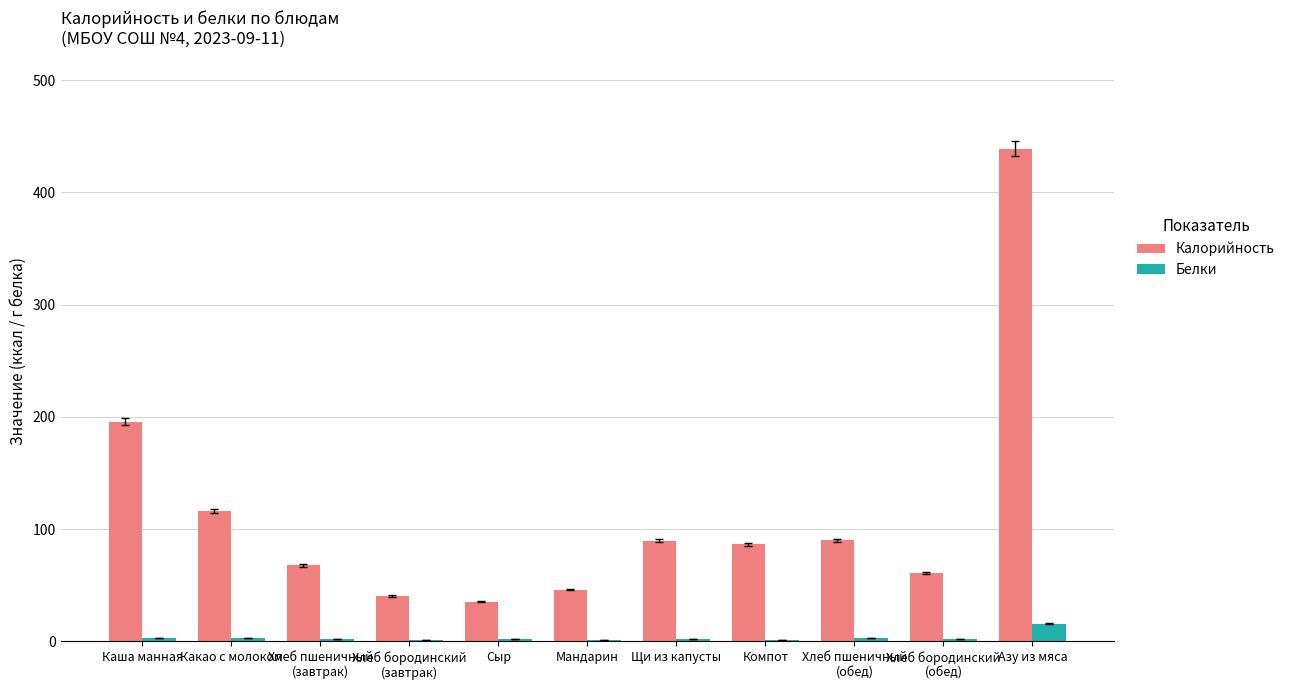

What is the total value across all series at Азу из мяса?

454.7